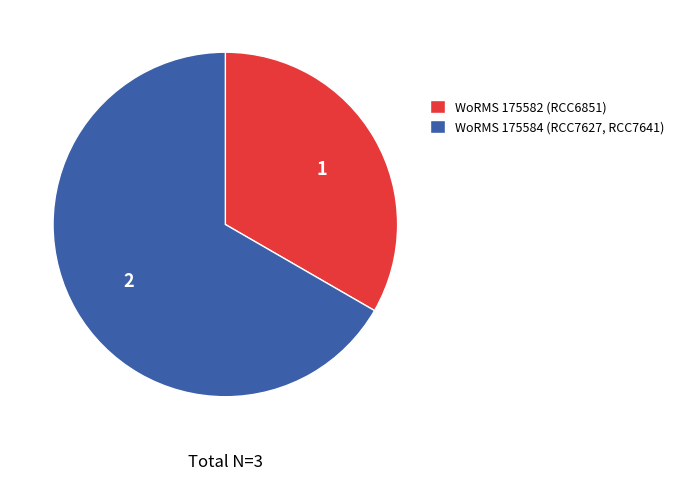

Count the number of slices in the pie.

2